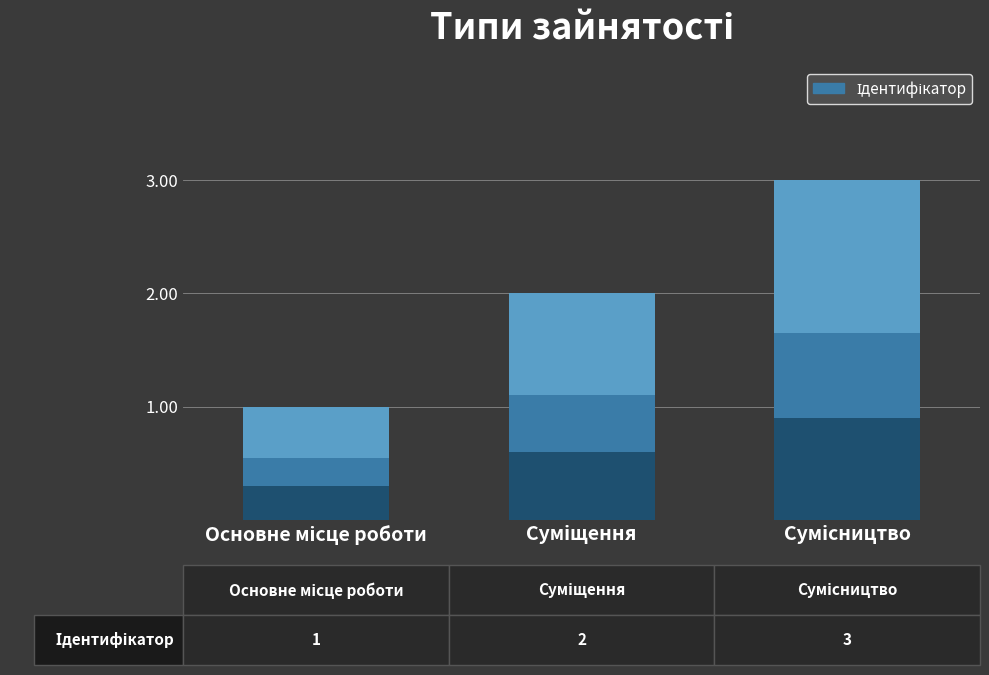

What is the change in value from Основне місце роботи to Сумісництво?

+2